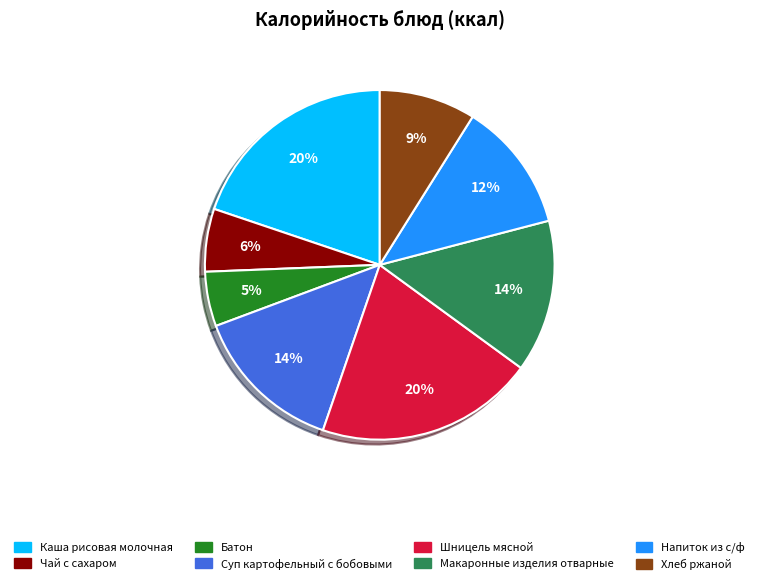

To the nearest percent, what is the combined percentage of Напиток из с/ф and Суп картофельный с бобовыми?

26%